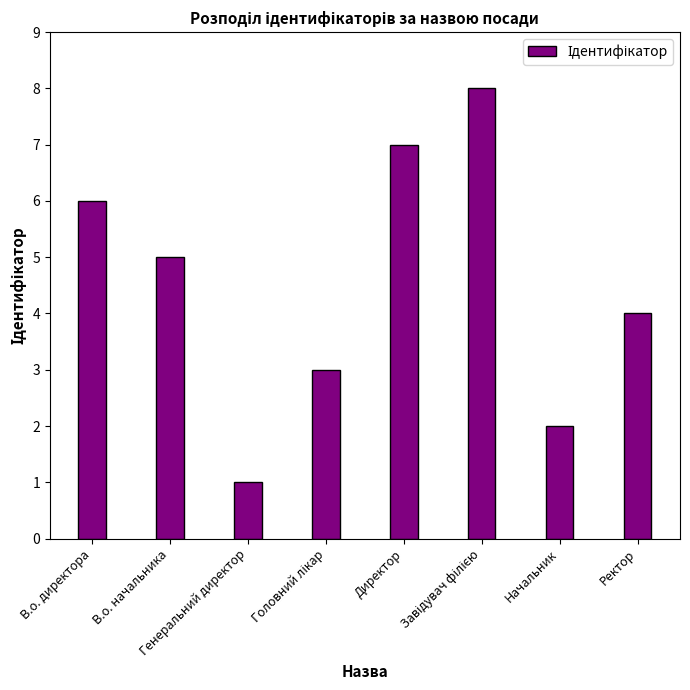

What is the value of the 5th bar from the left?

7